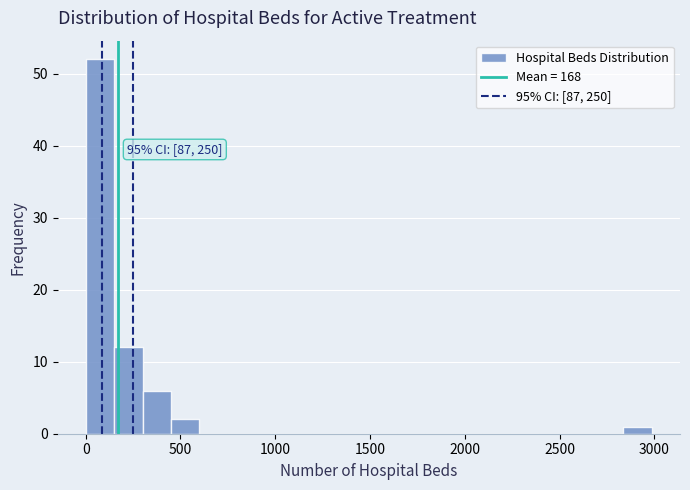

Read against the x-axis, roughly where is the centre of the tallest bar?

100